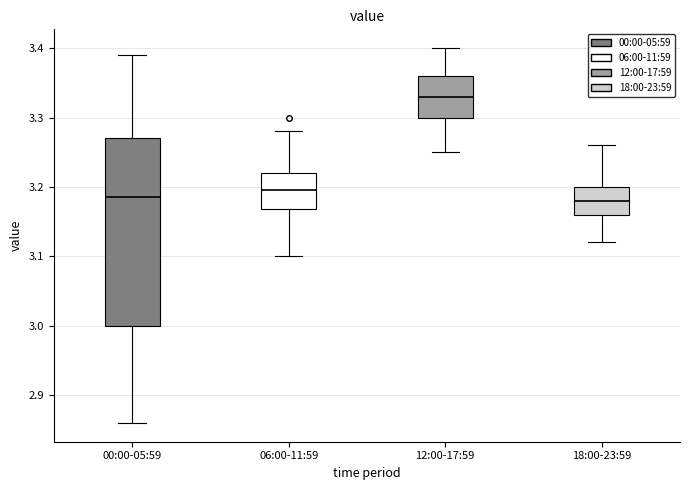

Which box is the tallest, from its lower edge to its upper edge?

00:00-05:59